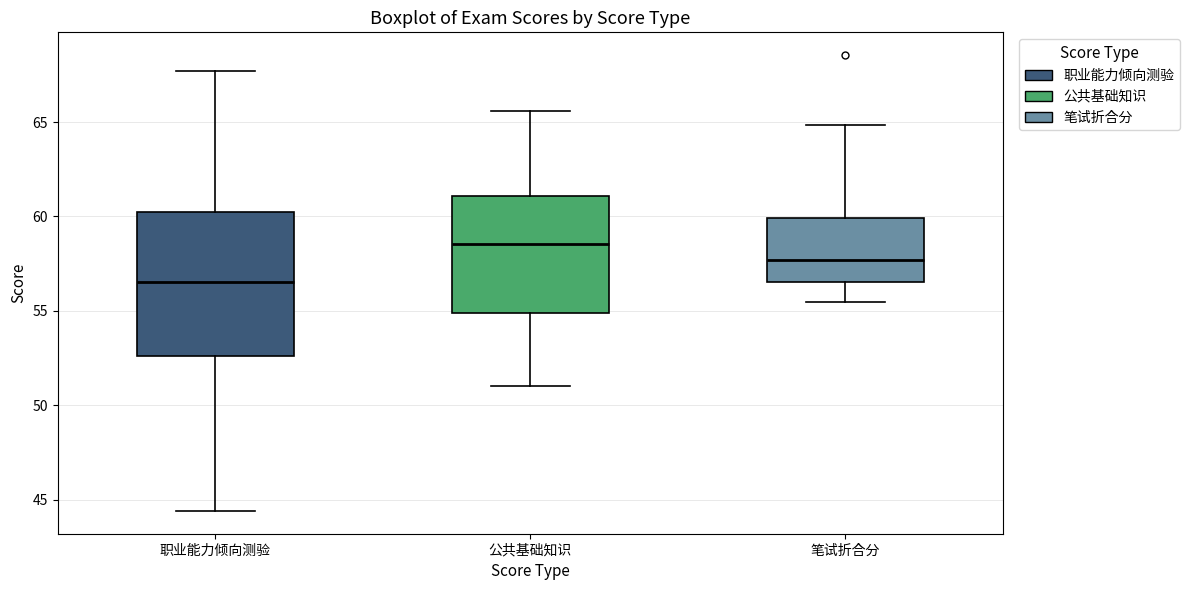

Which box is the tallest, from its lower edge to its upper edge?

职业能力倾向测验